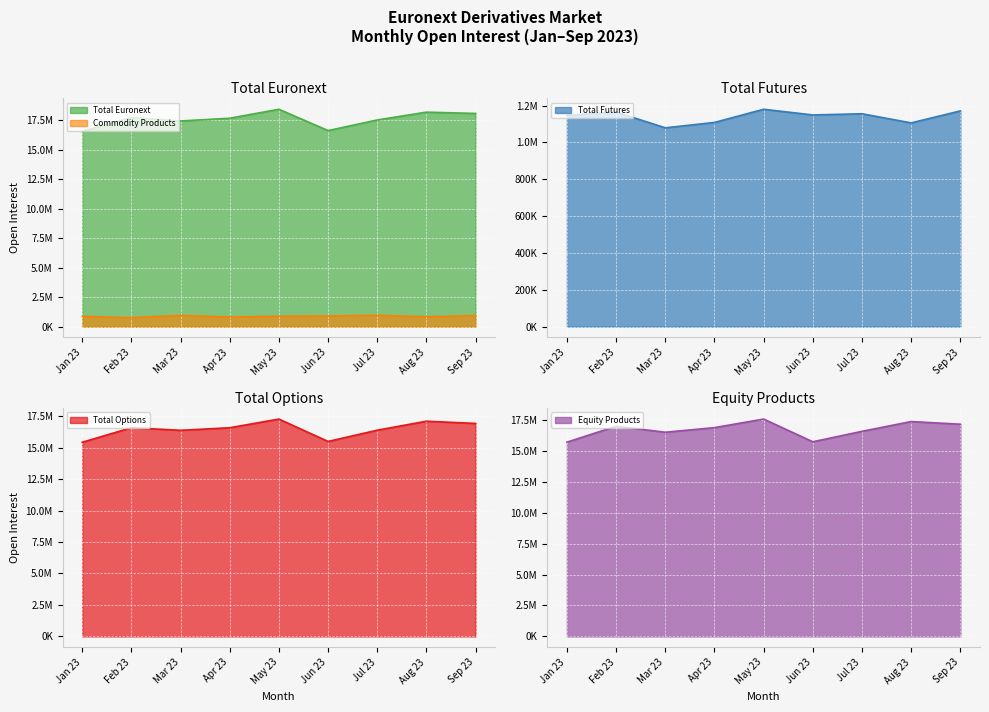

What value does the Total Futures series have at Feb 23, to the nearest 50?

1164850